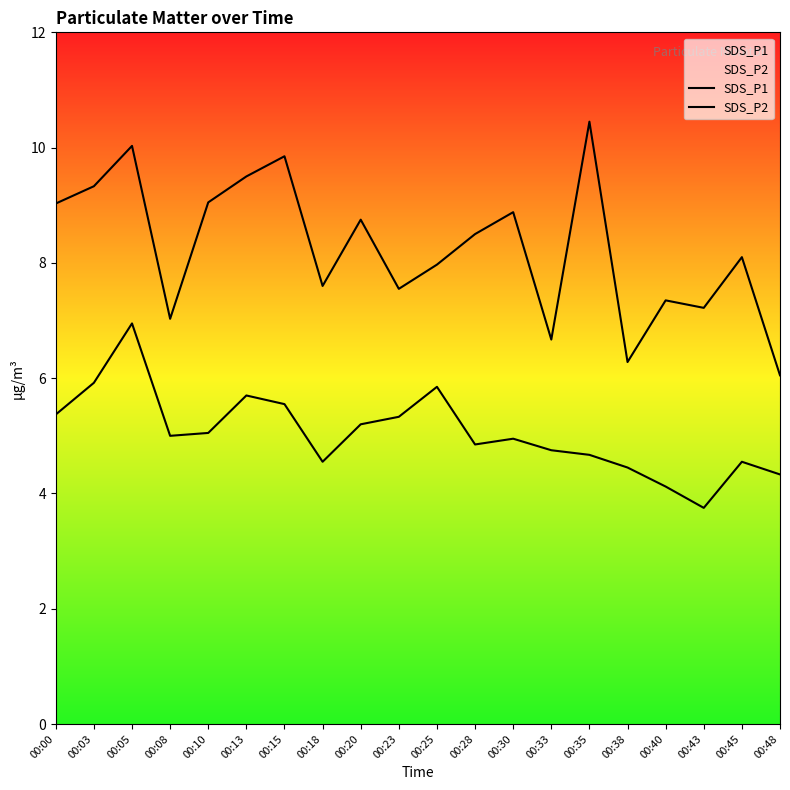

What is the value of the SDS_P2 point at the 19th from the left?

4.5